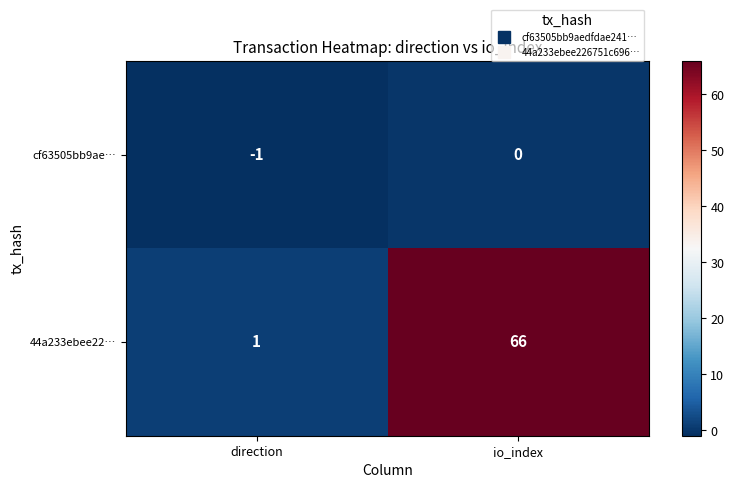

Which series has the largest range (max minus min)?

44a233ebee22…